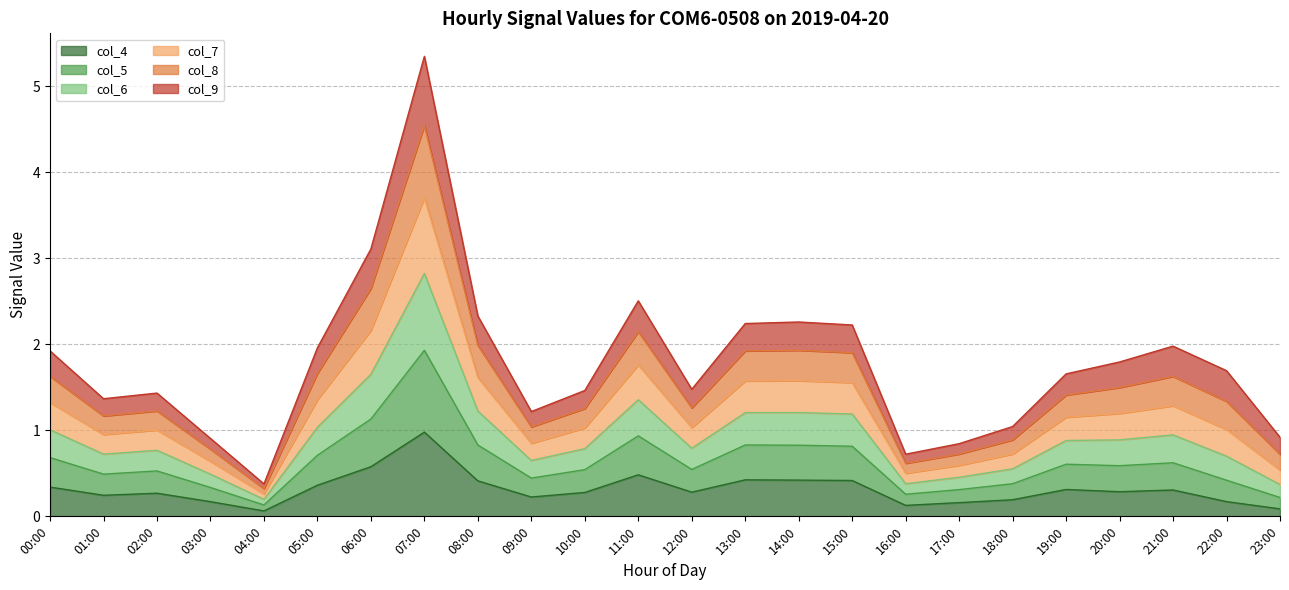

What is the sum of all col_4 values?

7.6